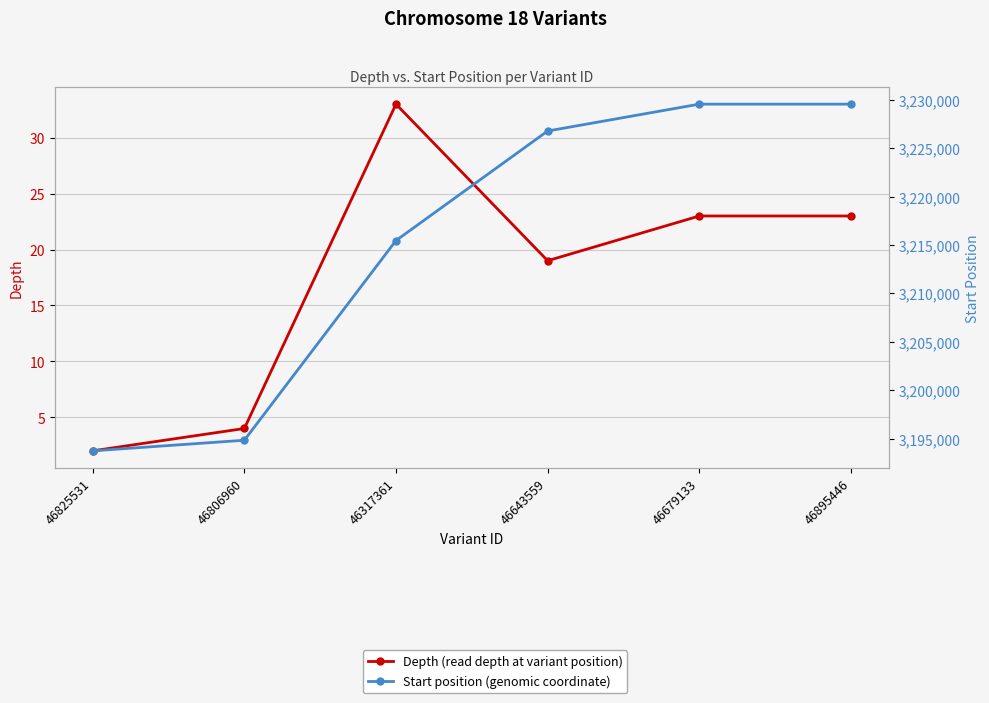

What is the label of the 2nd point from the left?

46806960